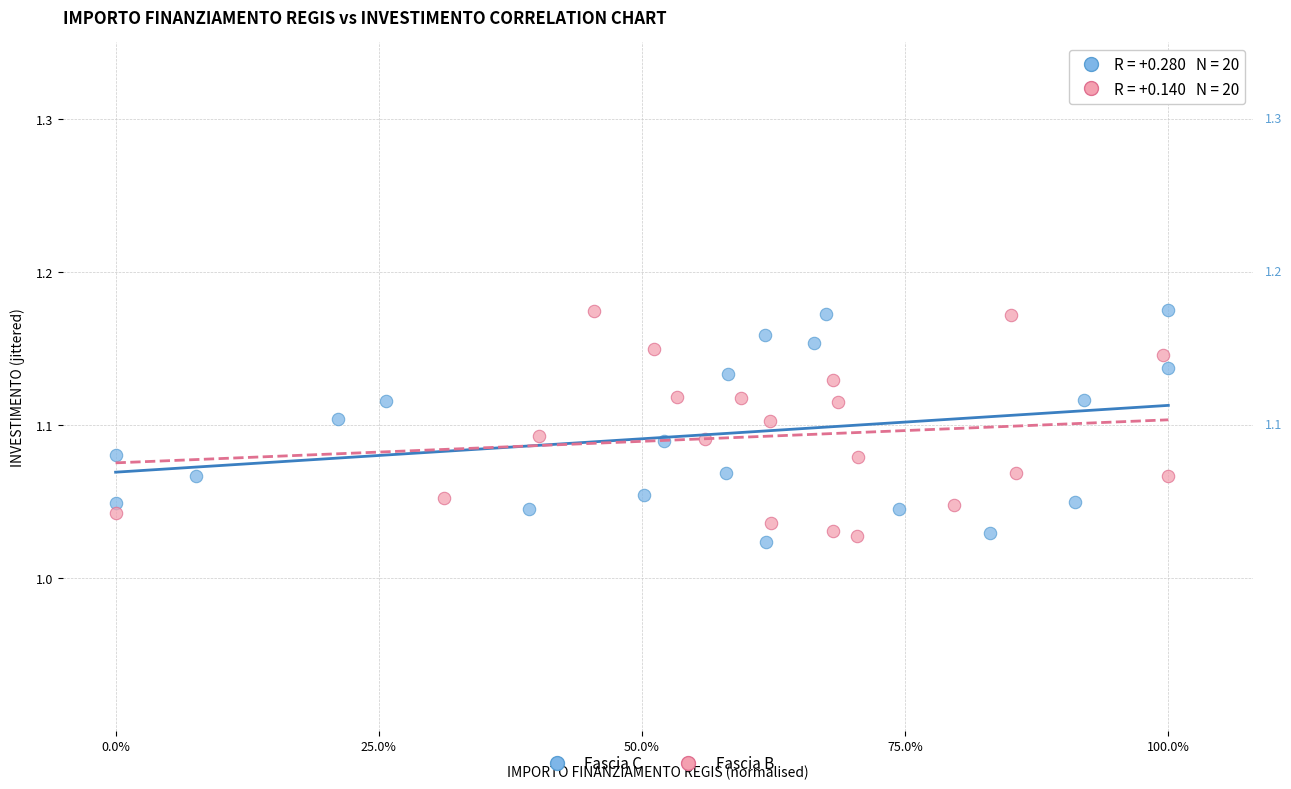

What are all the series names shown in the legend?

Fascia C, Fascia B